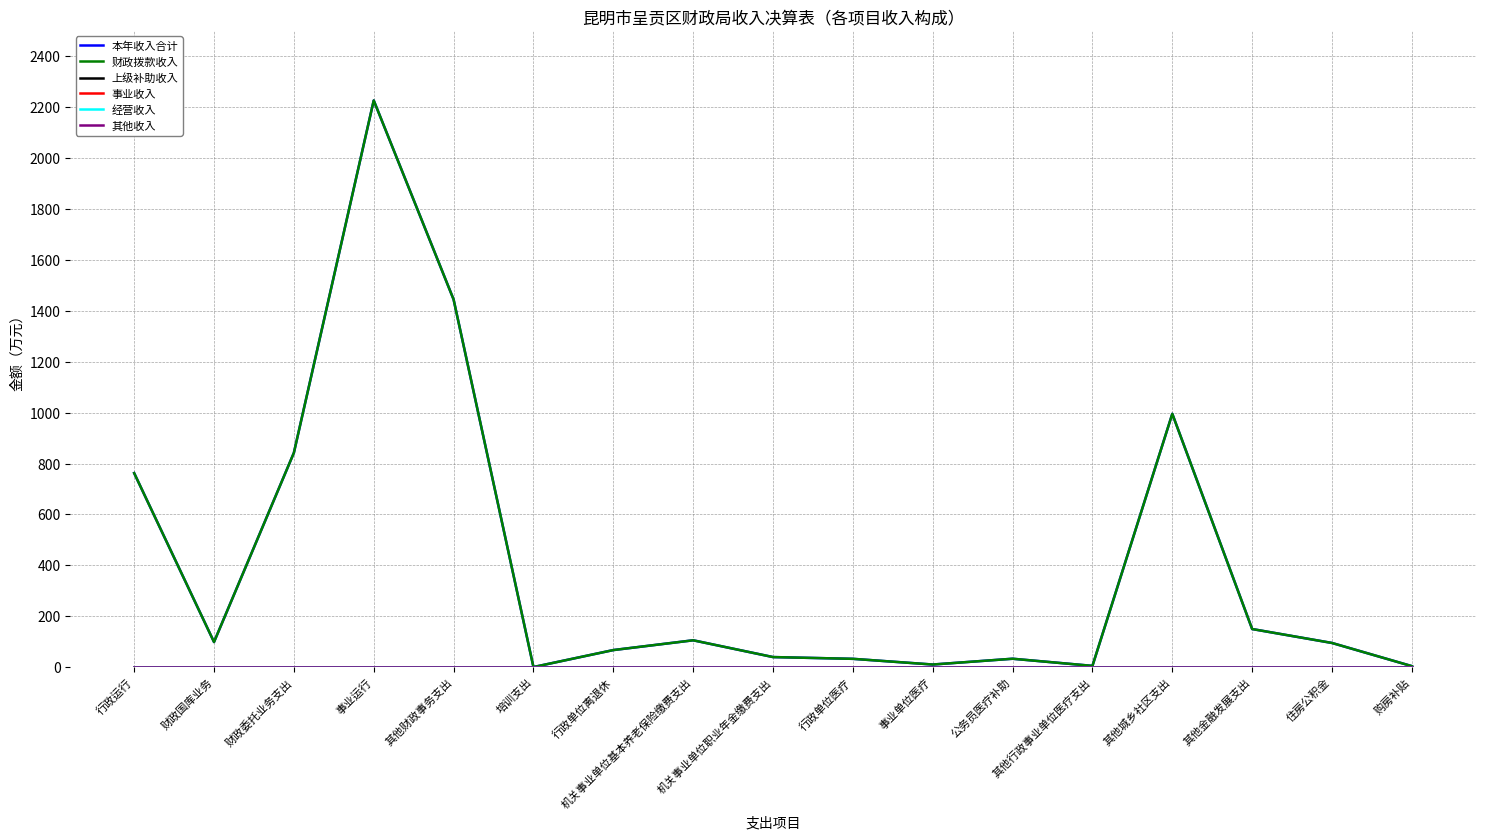

Does the chart have visible grid lines?

Yes